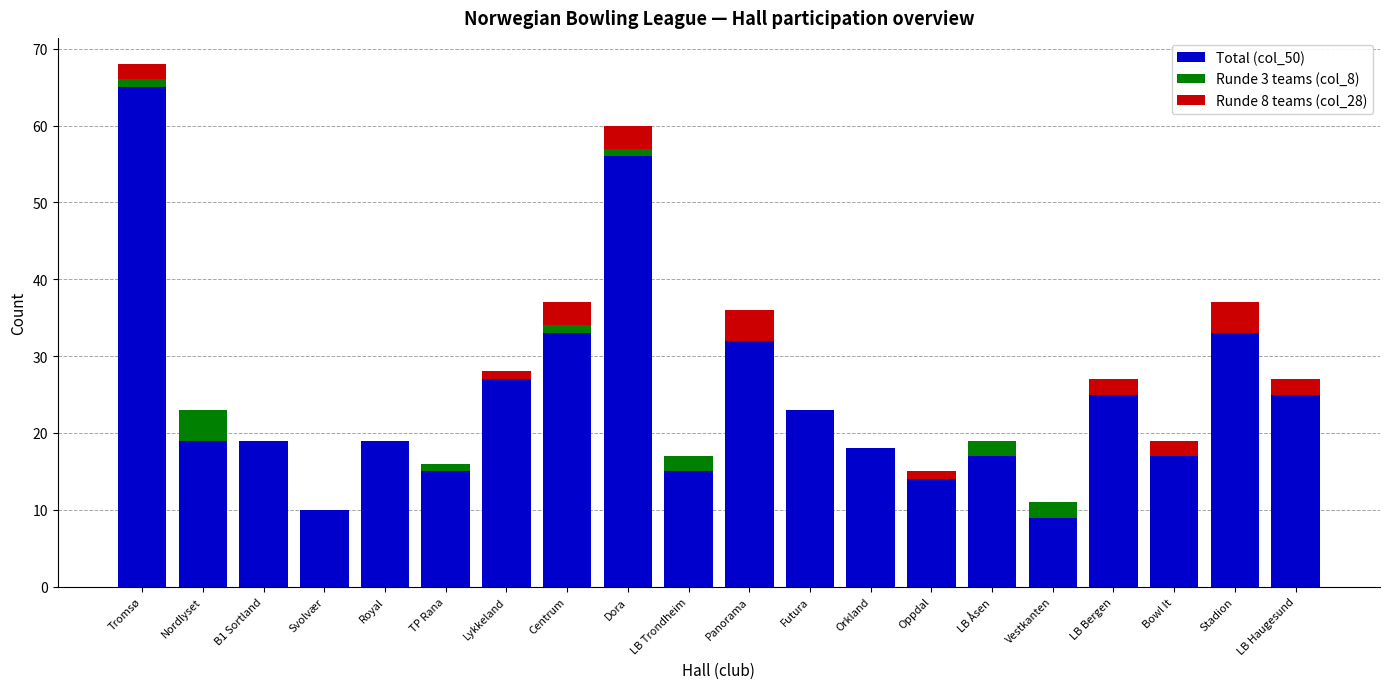

Does the chart contain stacked bars?

Yes